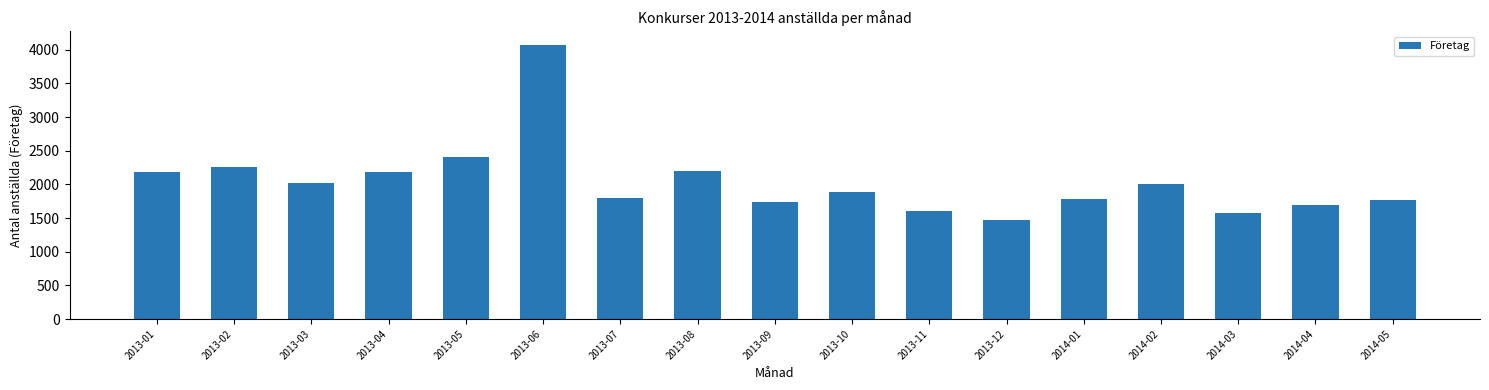

True or false: the data shows 384 at 2014-05.

False